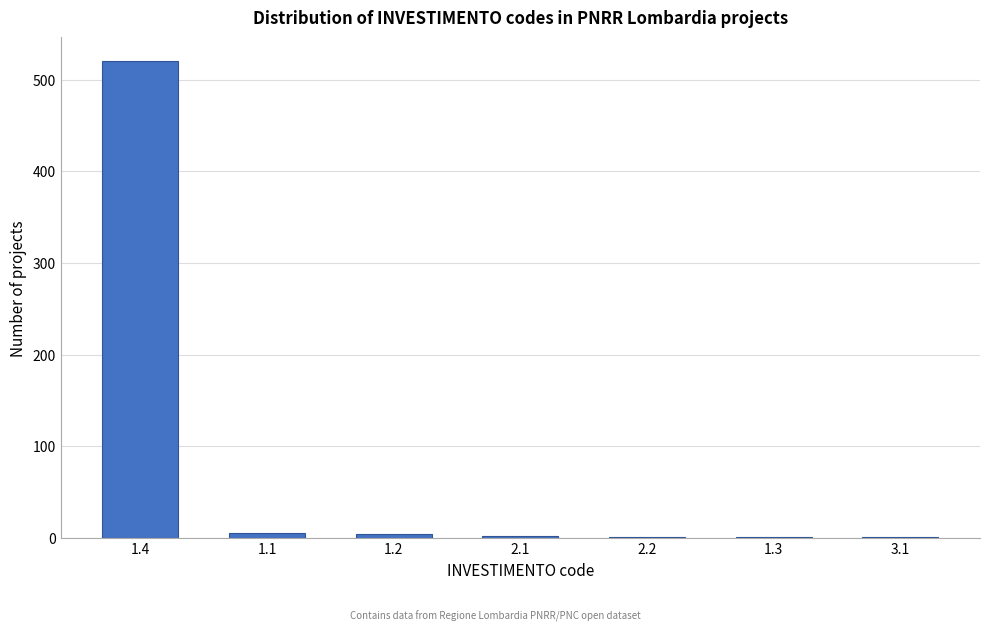

What is the greatest value displayed?

520